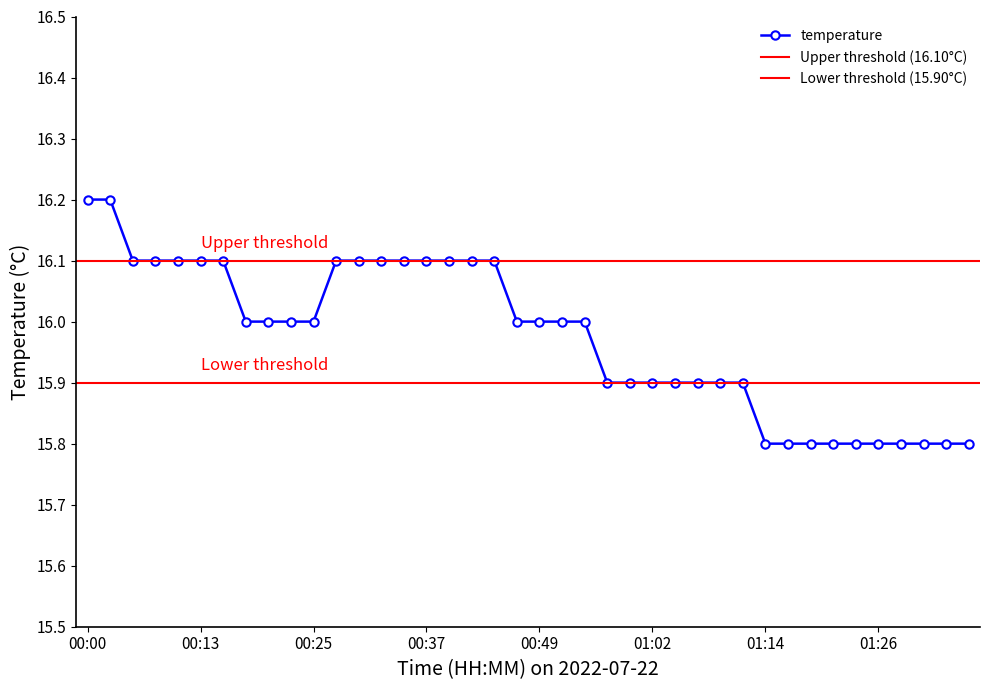

The chart shows a value of 16.1 at 00:37. True or false?

True